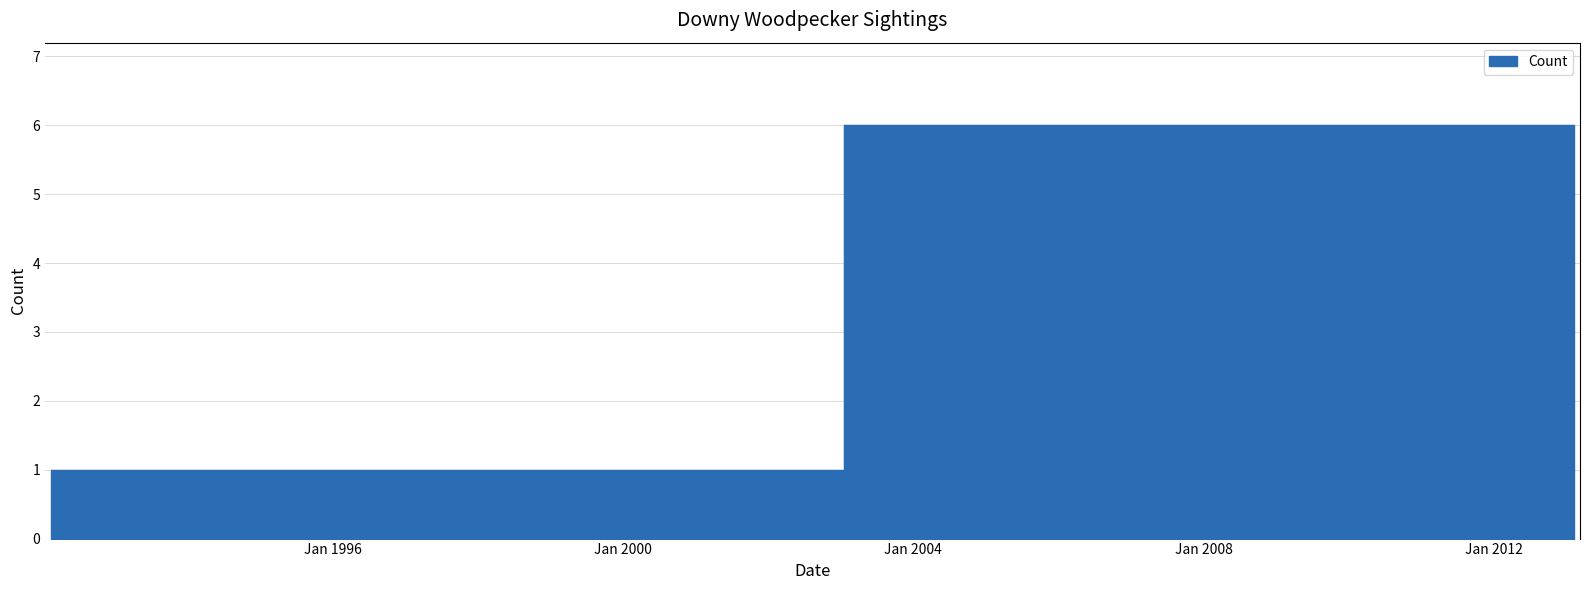

Rank the categories by value from lowest to highest.

1992-12-31, 1992-02-15, 2013-02-08